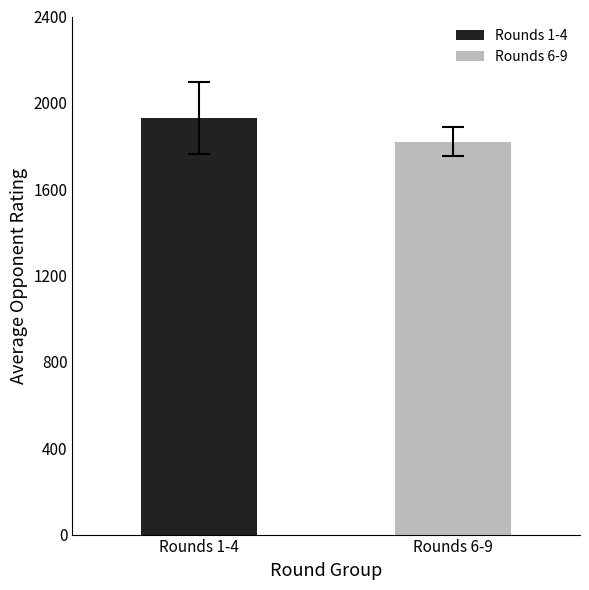

Rank the series by their average value, from lowest to highest.

Rounds 6-9, Rounds 1-4